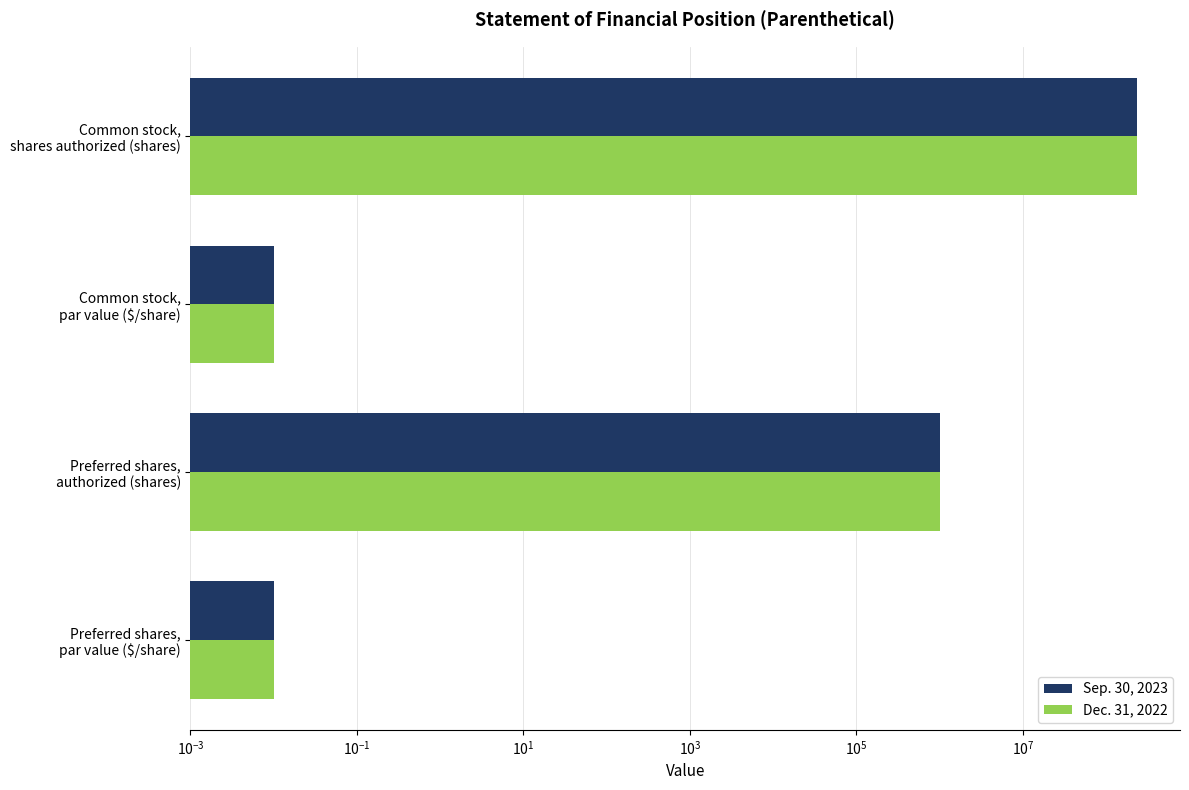

Between Preferred shares, par value ($/share) and Common stock, par value ($/share), which series saw the biggest shift?

Sep. 30, 2023